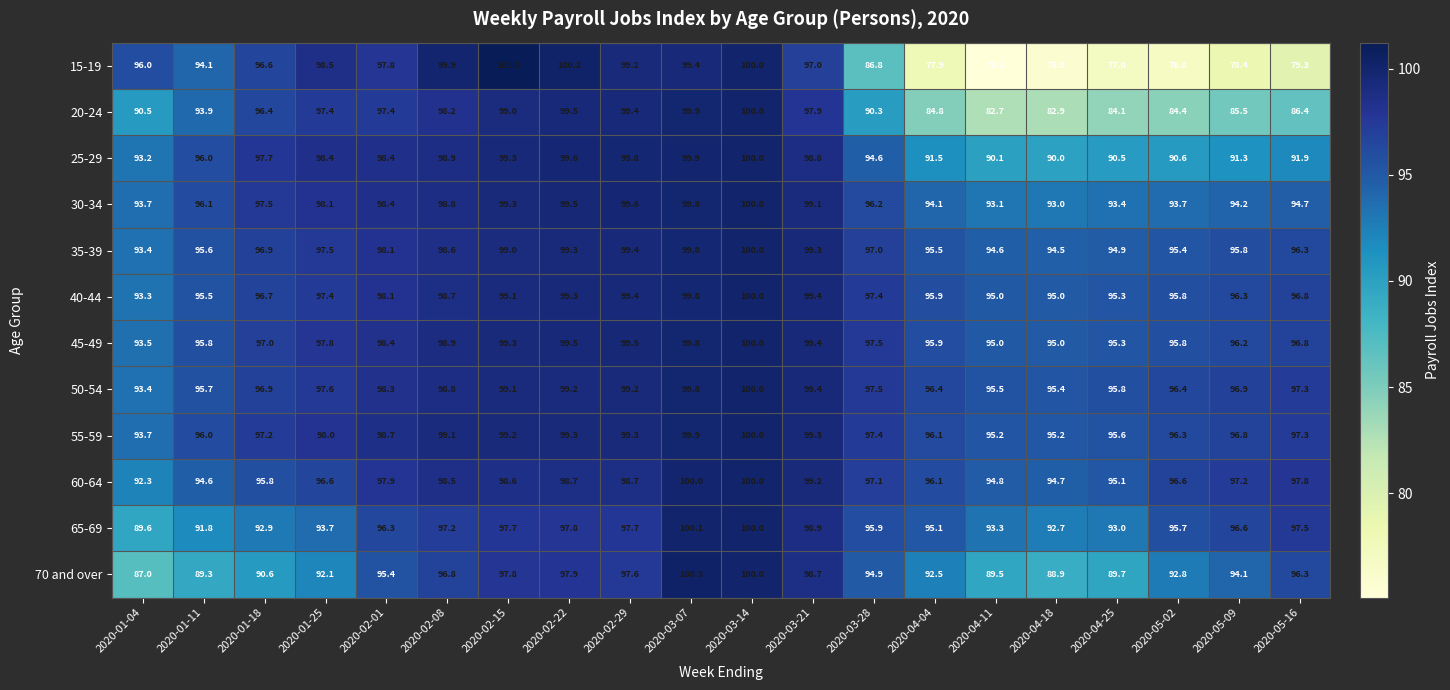

What is the sum of the 40-44 values at 2020-03-21 and 2020-04-04?

195.3